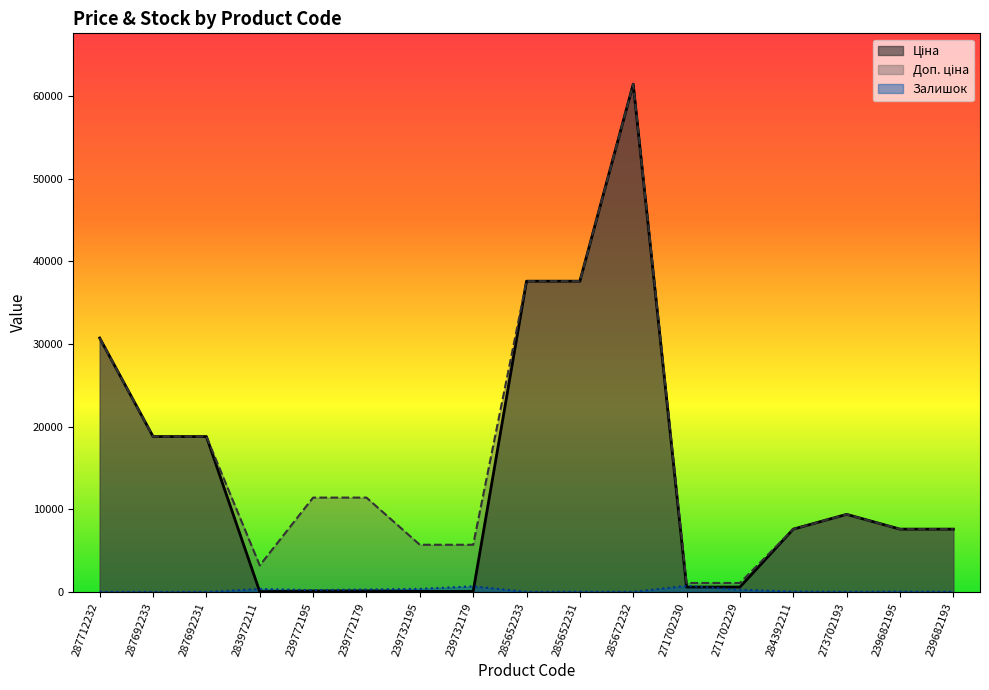

The Залишок series shows 63.6 at 239682195. True or false?

False